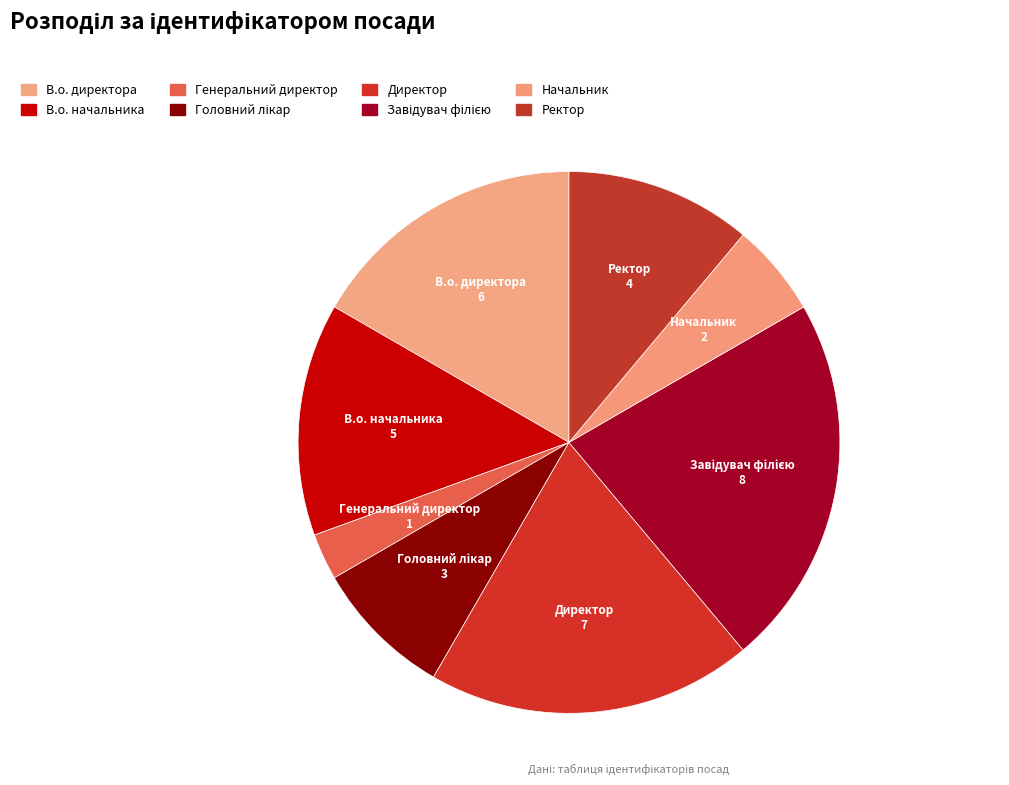

Does В.о. начальника account for over 50% of the chart?

No